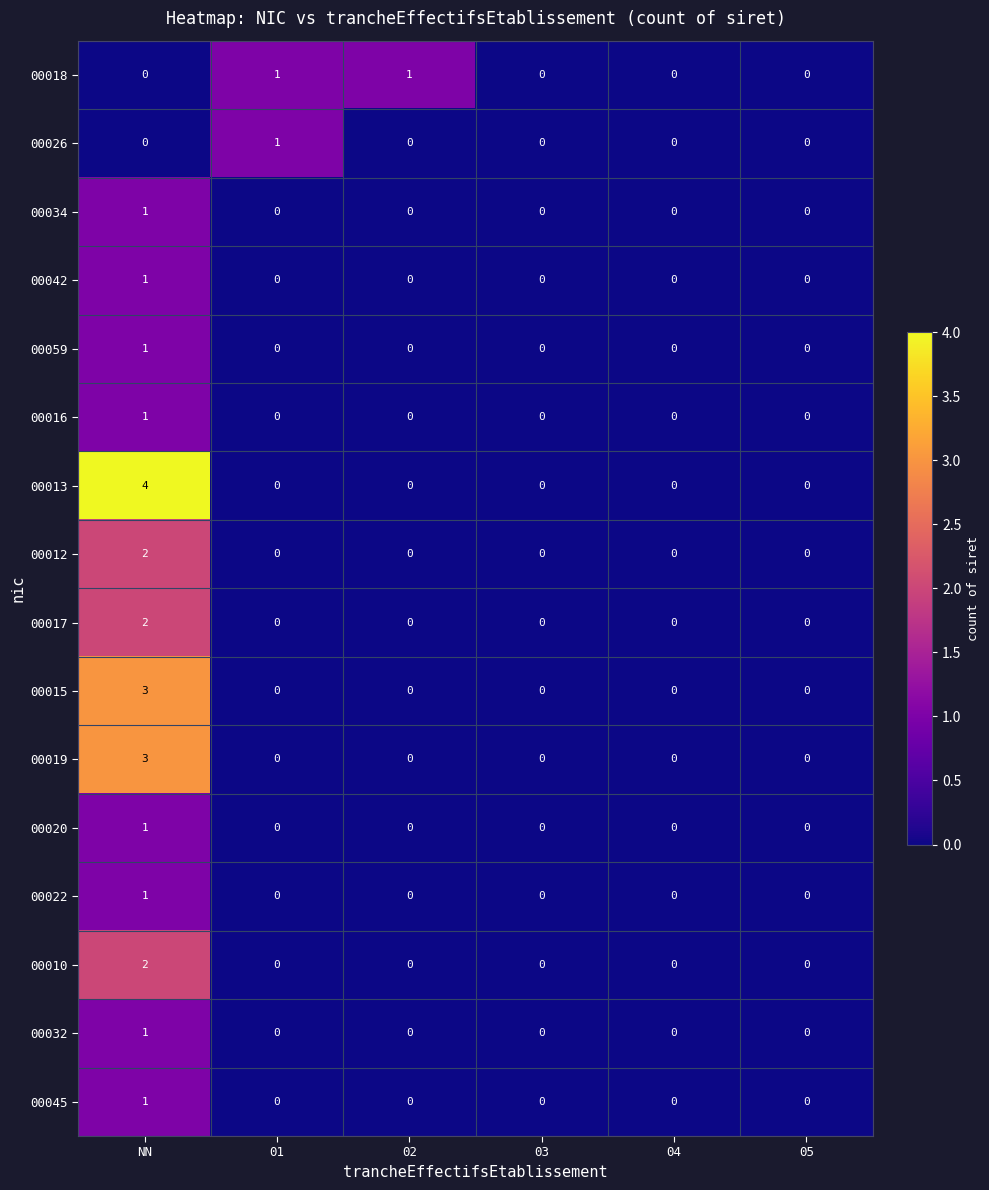

Which series has the largest range (max minus min)?

00013